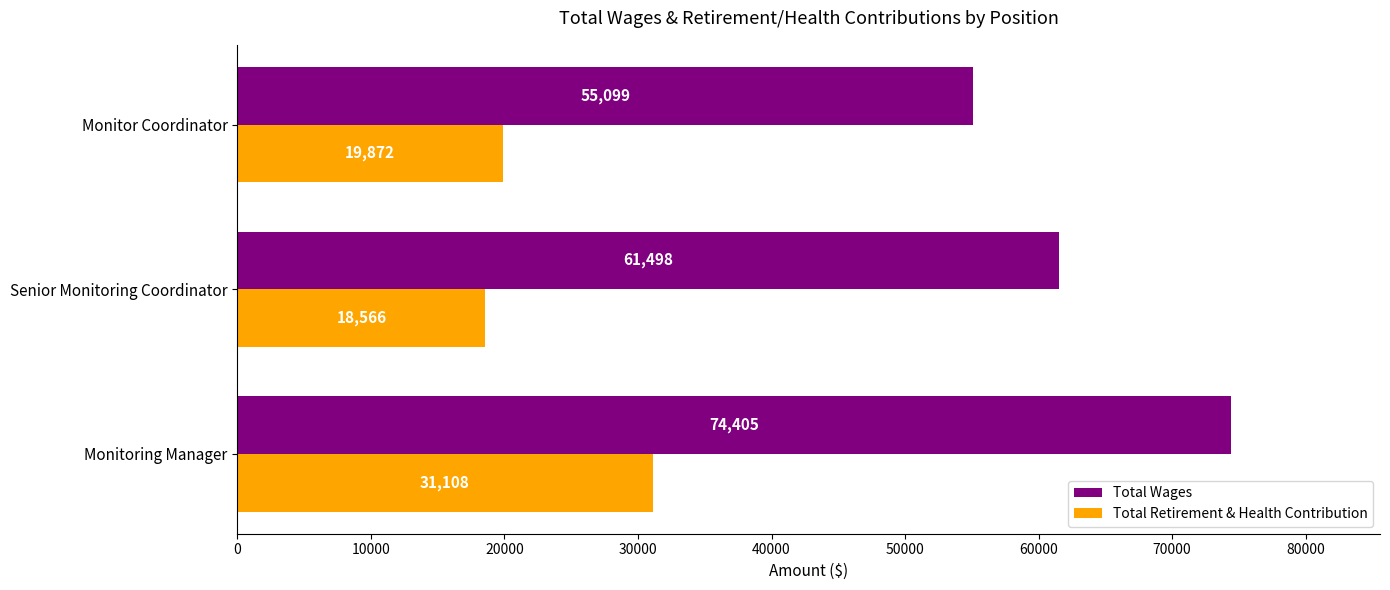

Rank the series at Senior Monitoring Coordinator from lowest to highest value.

Total Retirement & Health Contribution, Total Wages